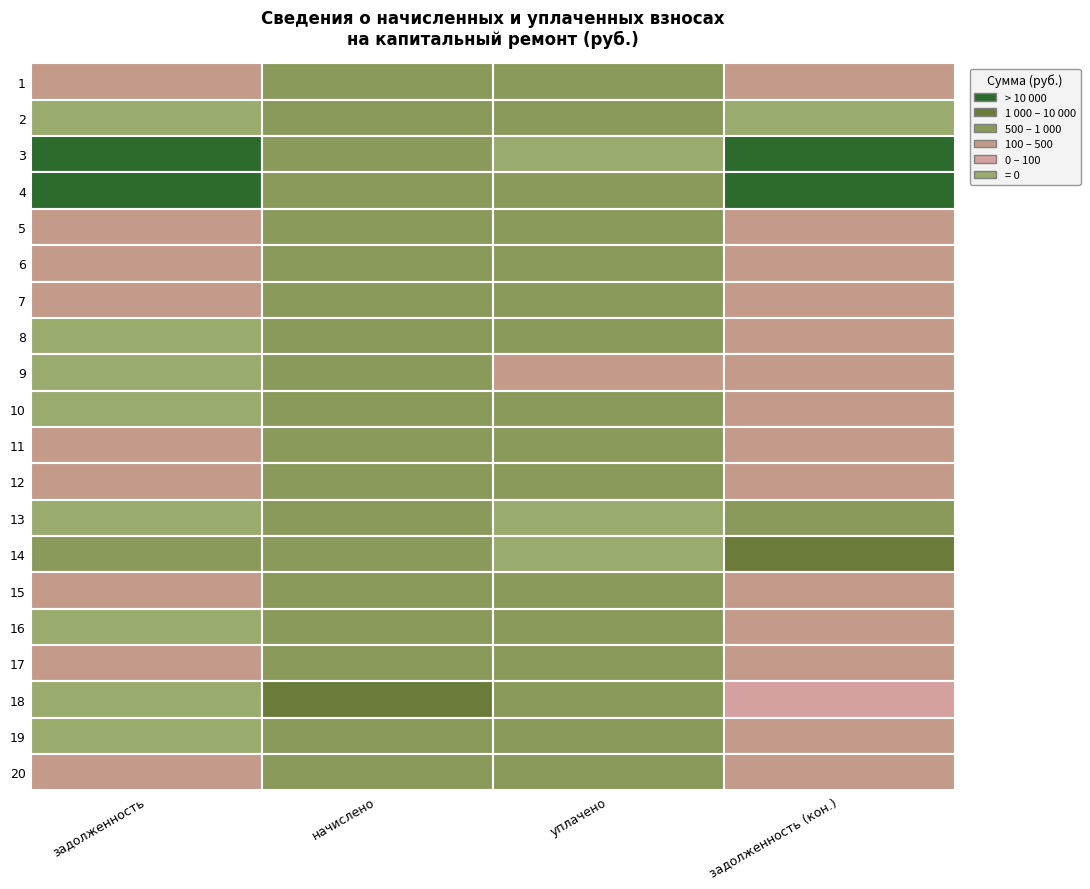

True or false: 14 has a value of 0.0 at 3.

True